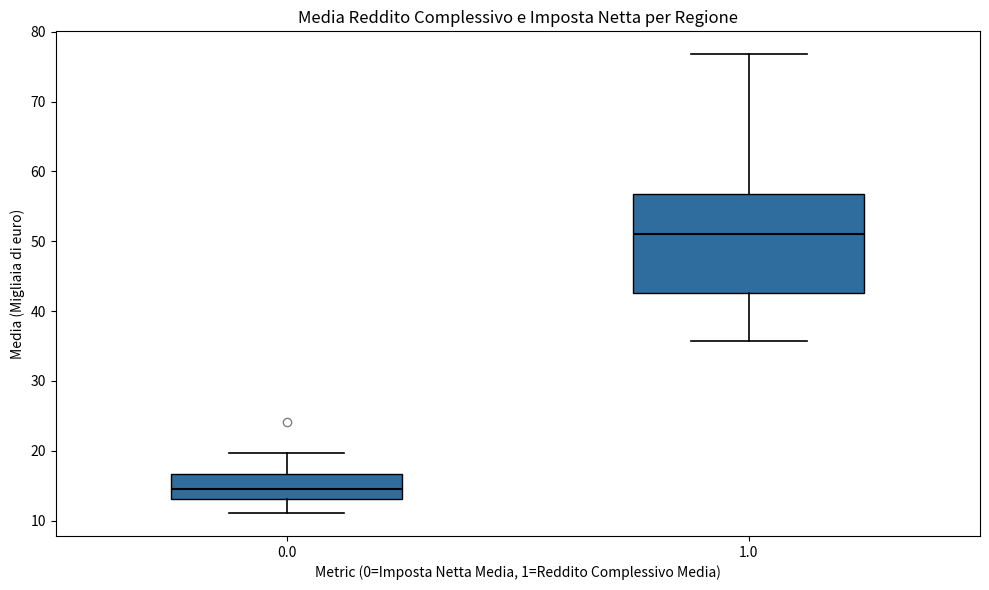

Which box's median line is the lowest?

0.0